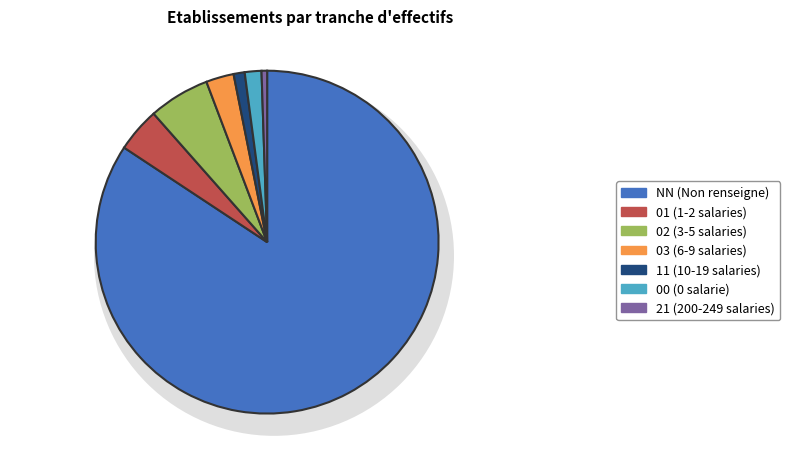

True or false: 11 accounts for 1% of the total.

True